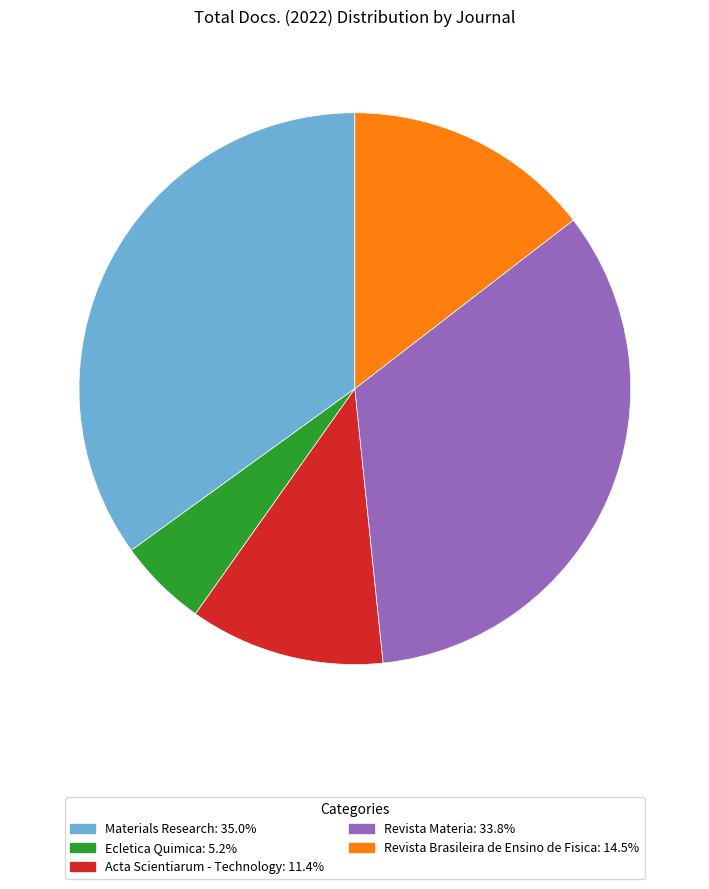

How many slices are in this pie chart?

5